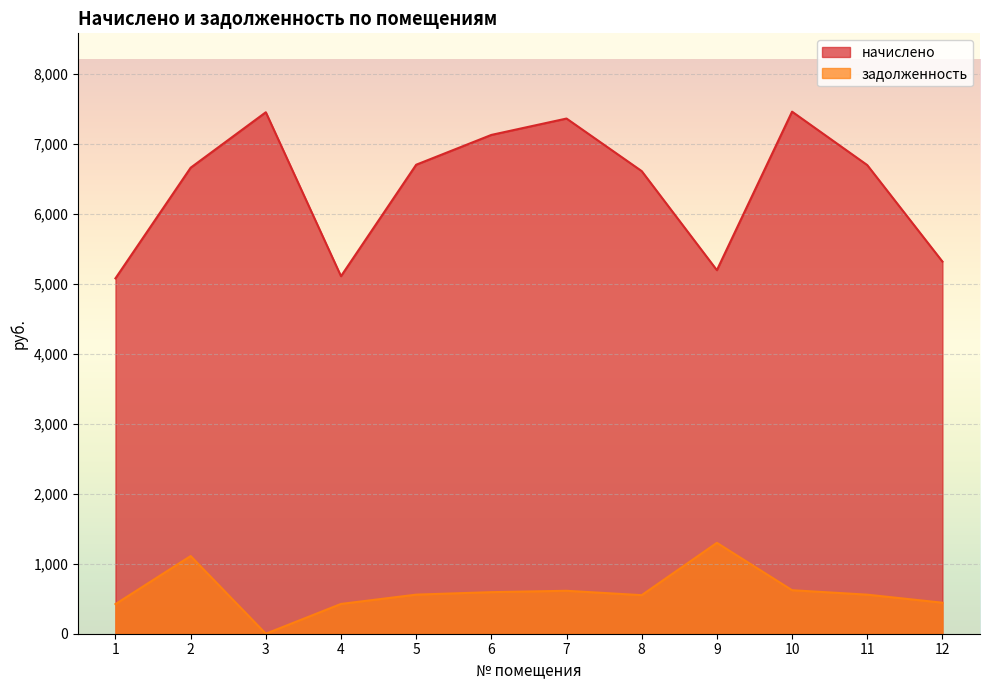

True or false: задолженность and начислено cross at least once.

False